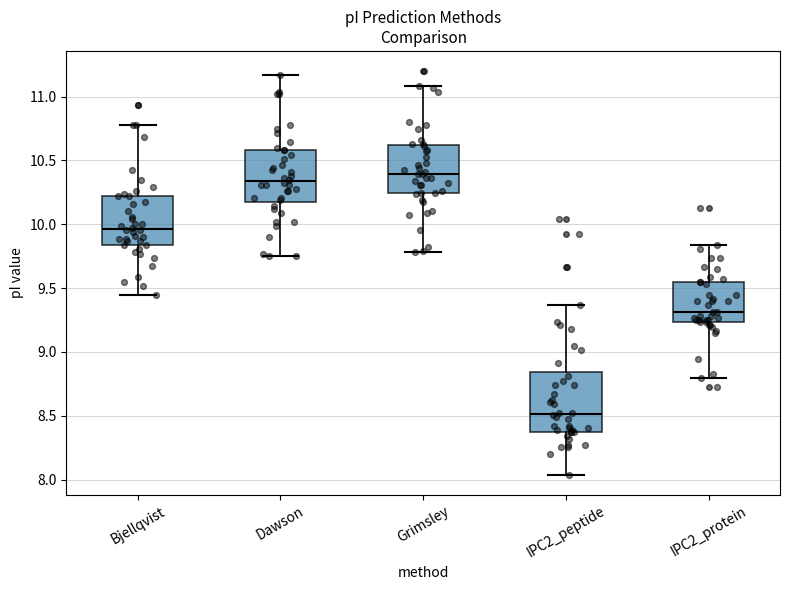

Which box has the lowest median line?

IPC2_peptide